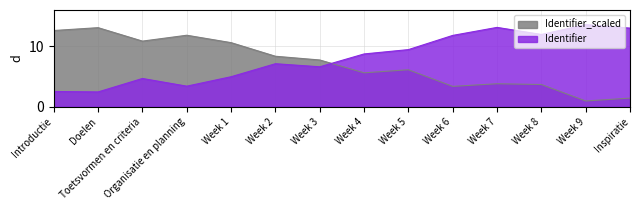

What is the difference between the Identifier values at Introductie and Week 7?

10.6